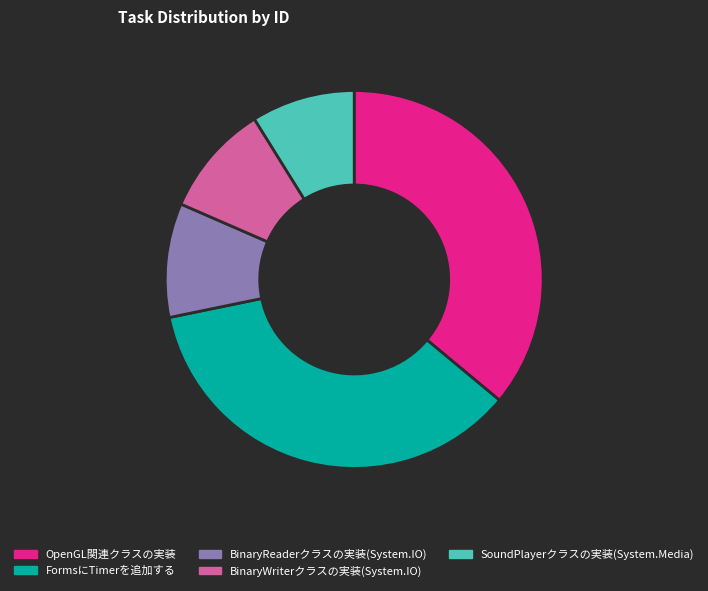

Approximately how many times larger is the value at FormsにTimerを追加する compared to BinaryReaderクラスの実装(System.IO)?

3.7